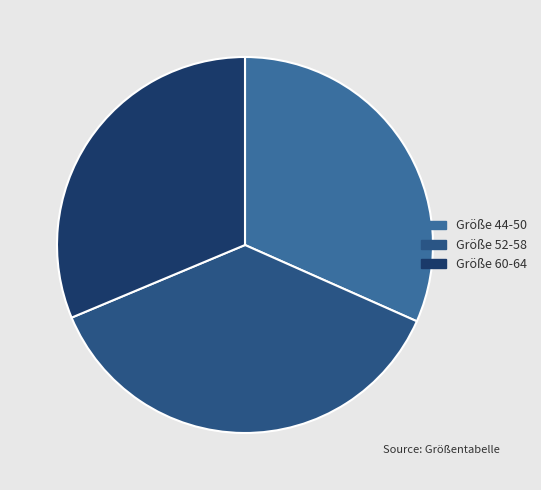

How many slices are in this pie chart?

3